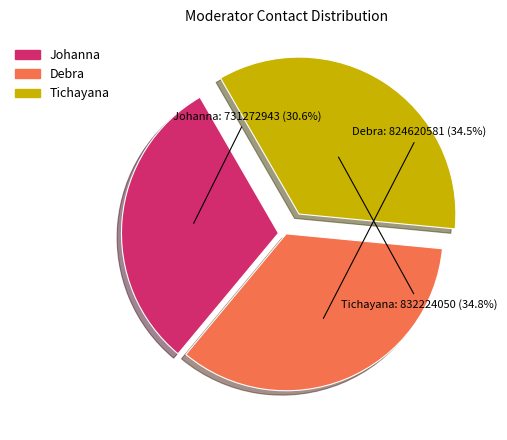

How many segments does this pie chart have?

3